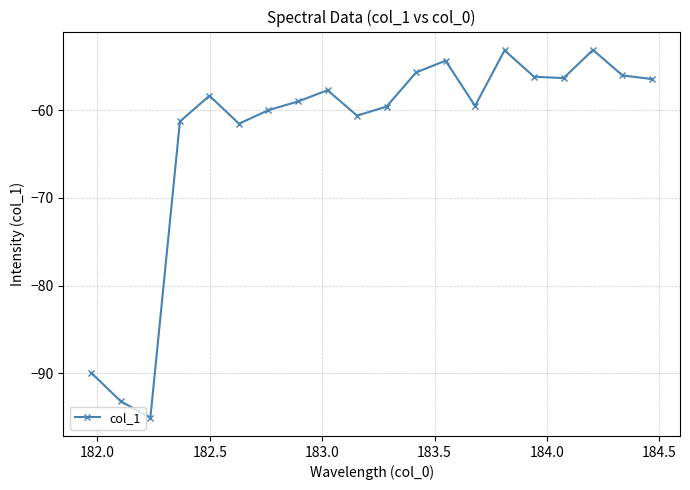

What is the average value?

-62.8